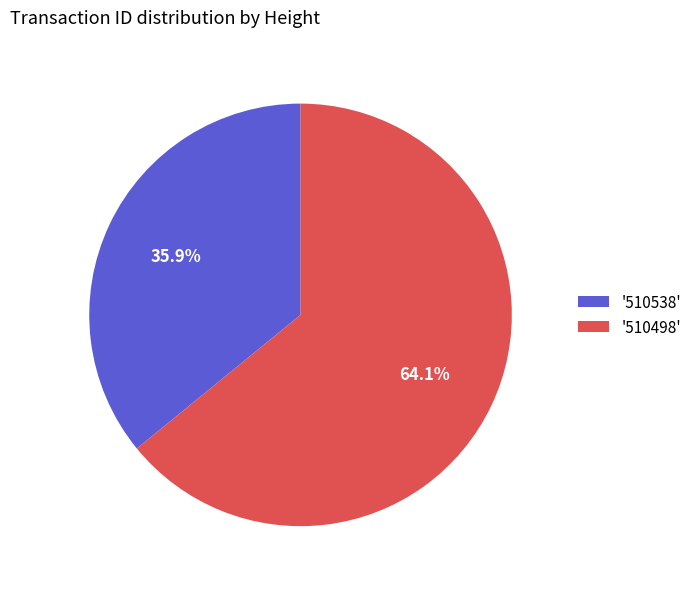

To the nearest percent, what is the difference between the largest and smallest slice percentages?

28%